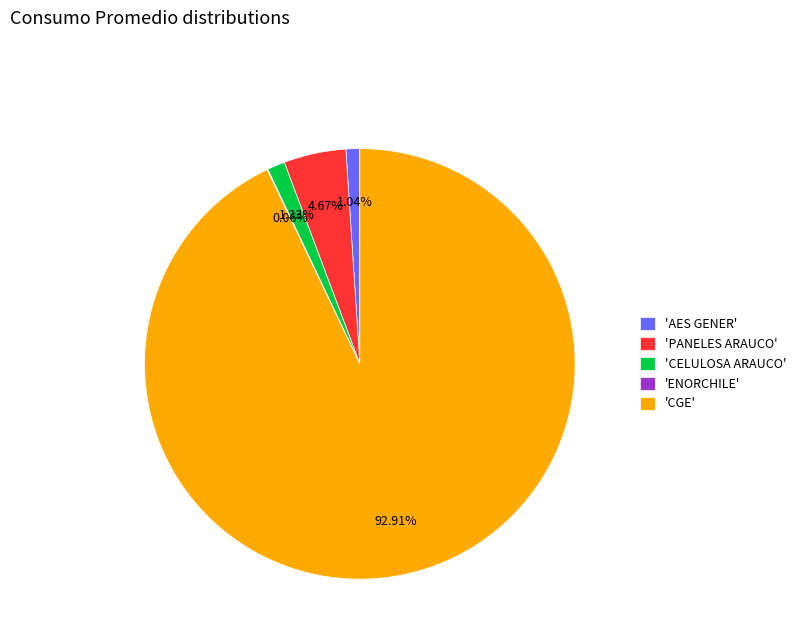

Is there any slice that represents more than half of the pie?

Yes